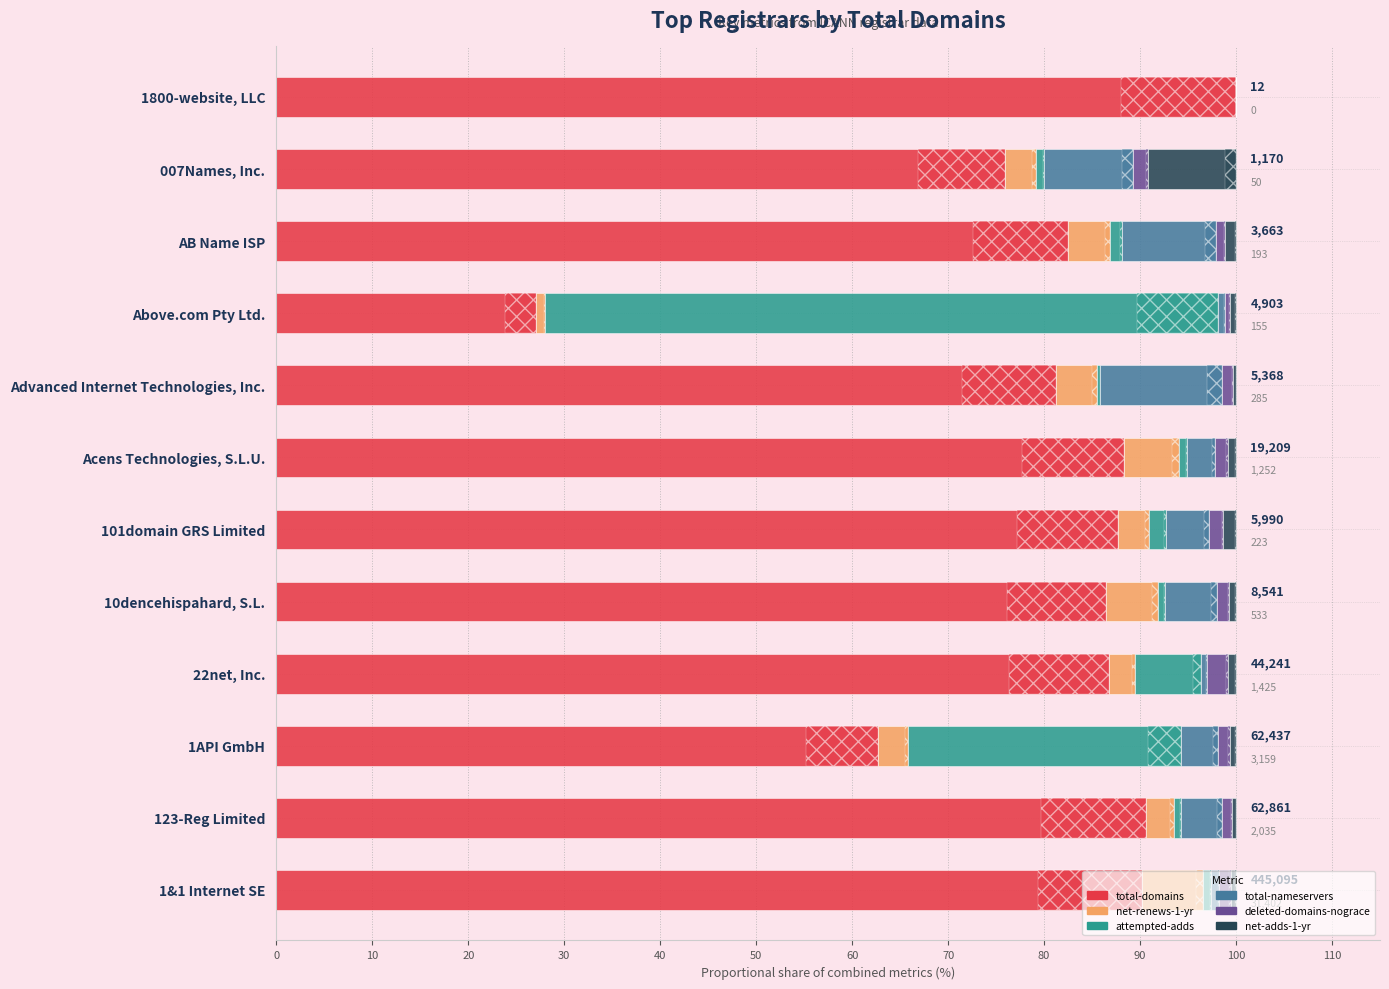

At 101domain GRS Limited, list the series in order from smallest to largest.

net-adds-1-yr, deleted-domains-nograce, attempted-adds, net-renews-1-yr, total-nameservers, total-domains